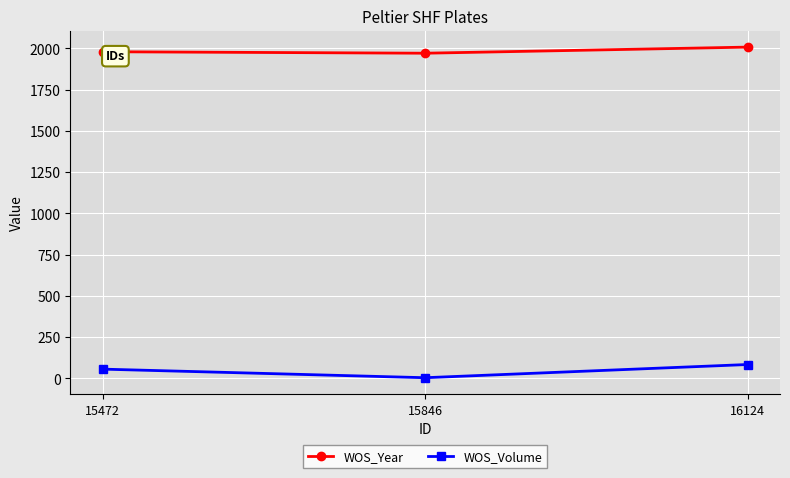

What is the difference between the maximum and minimum values in the WOS_Year series?

37